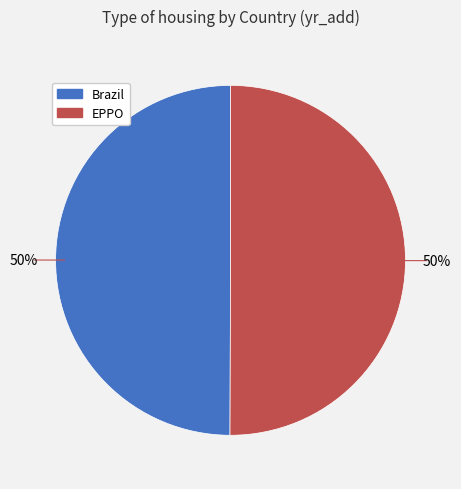

Is it true that EPPO is 39% of the pie?

False